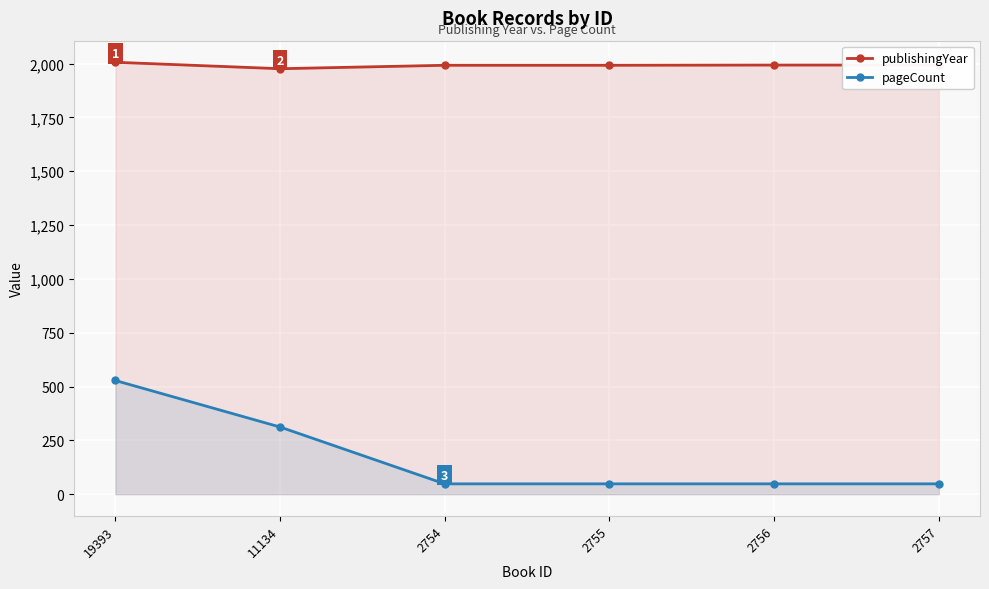

How many lines are shown in the chart?

2